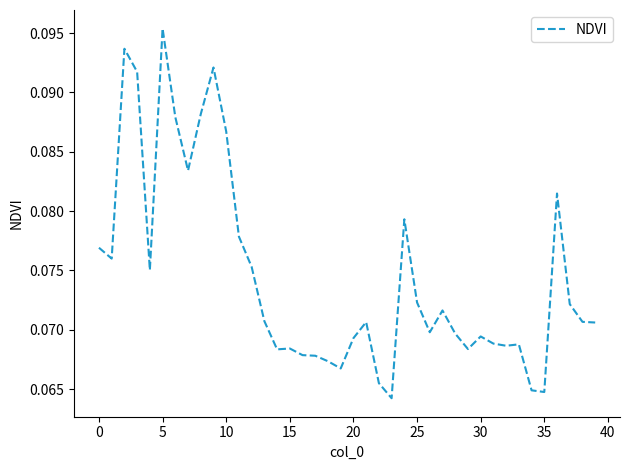

How many lines are shown in the chart?

1